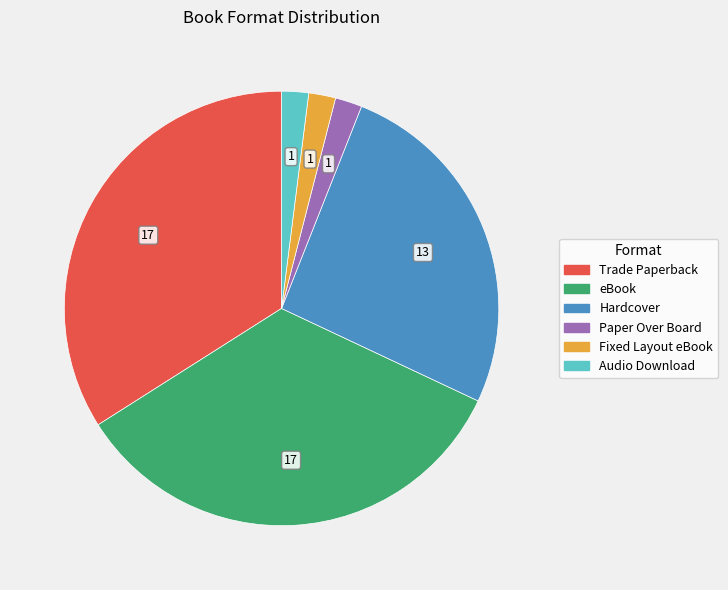

Is it true that Trade Paperback is 43% of the pie?

False